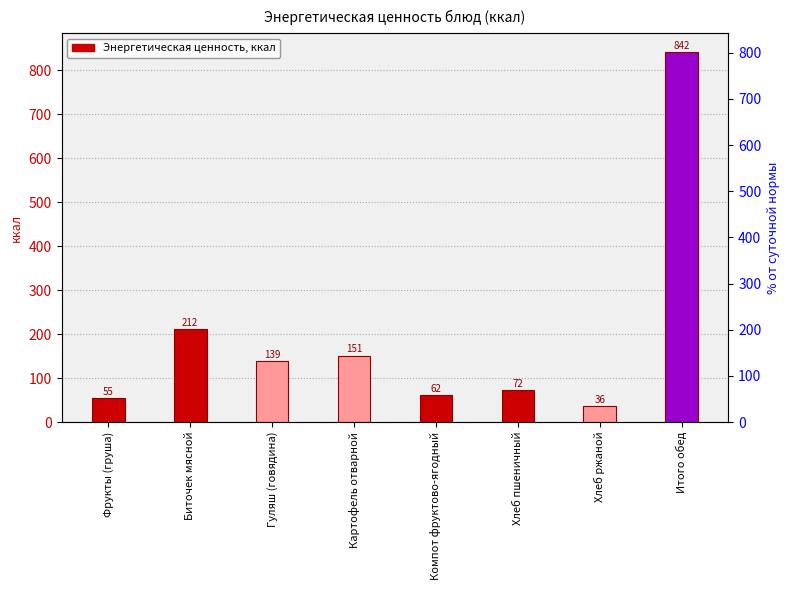

What is the approximate value at Фрукты (груша)?

54.9